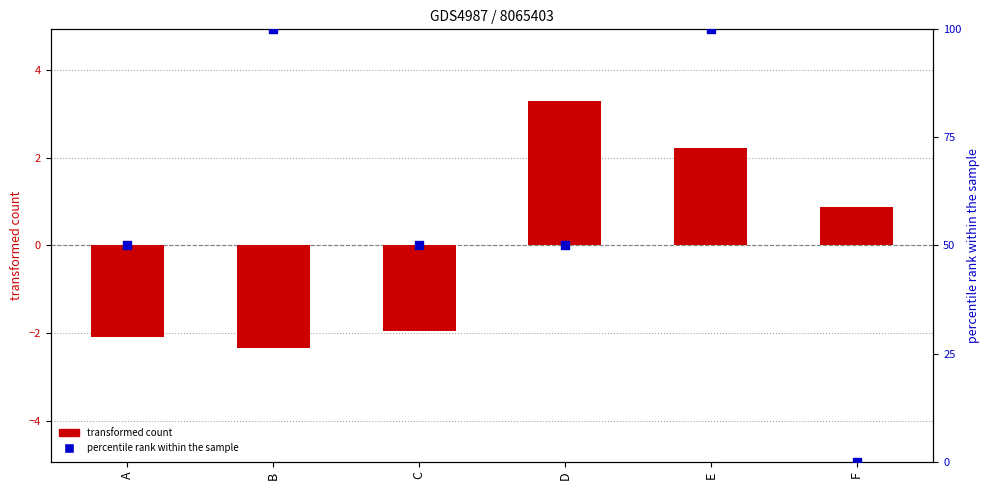

Is the value of percentile rank within the sample at E greater than the value of transformed count at A?

Yes